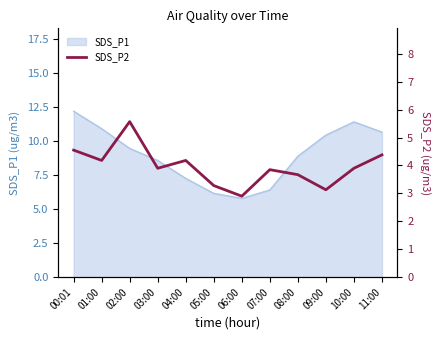

True or false: there are more than 2 points higher than both neighbors.

True